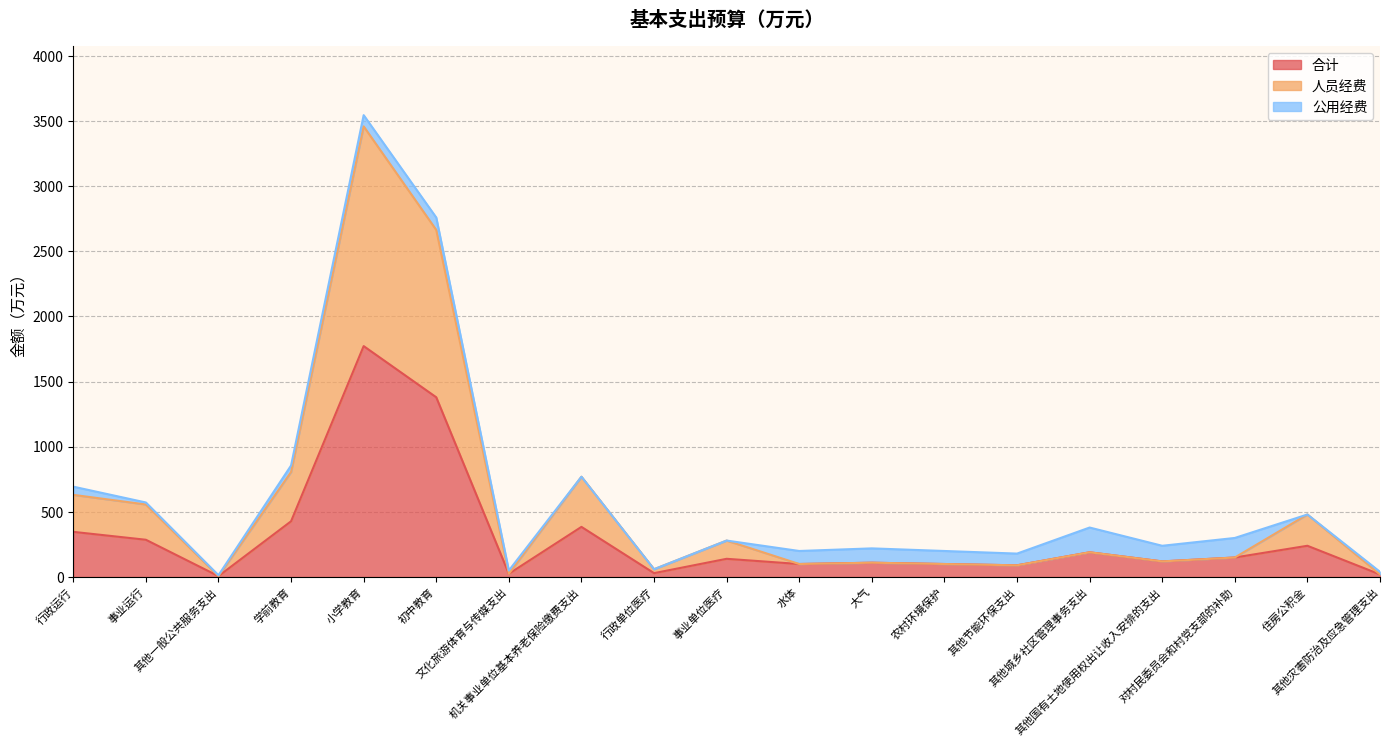

What is the value of the 合计 point at the 19th from the left?

20.0